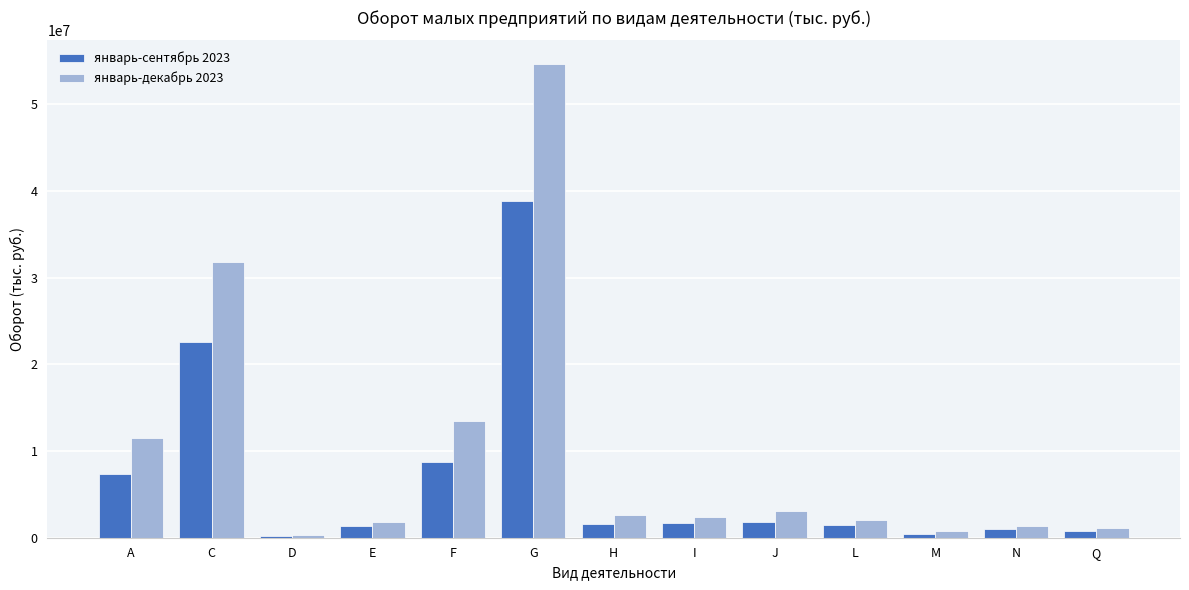

At which category is the sum across all series the highest?

G